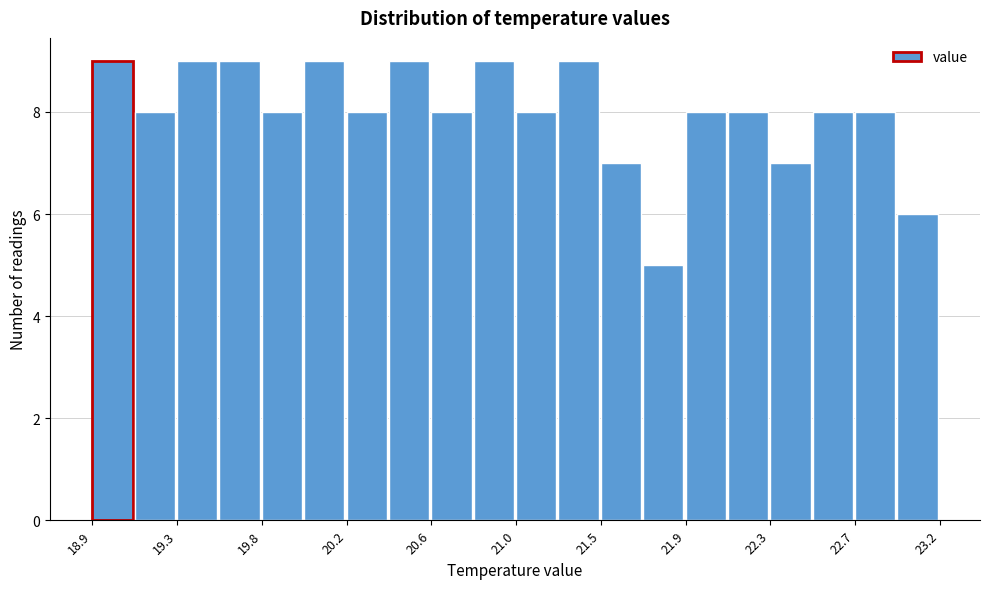

Reading left to right, transcribe this chart: for each bar, give the range it covers on the x-axis and its height. Neither the bar edges nor the heights are printed on the chart, so give them approximately, as read against the axes.

18.90 to 19.10: 9
19.10 to 19.35: 8
19.35 to 19.55: 9
19.55 to 19.75: 9
19.75 to 19.95: 8
19.95 to 20.20: 9
20.20 to 20.40: 8
20.40 to 20.60: 9
20.60 to 20.80: 8
20.80 to 21.05: 9
21.05 to 21.25: 8
21.25 to 21.45: 9
21.45 to 21.70: 7
21.70 to 21.90: 5
21.90 to 22.10: 8
22.10 to 22.30: 8
22.30 to 22.55: 7
22.55 to 22.75: 8
22.75 to 22.95: 8
22.95 to 23.15: 6